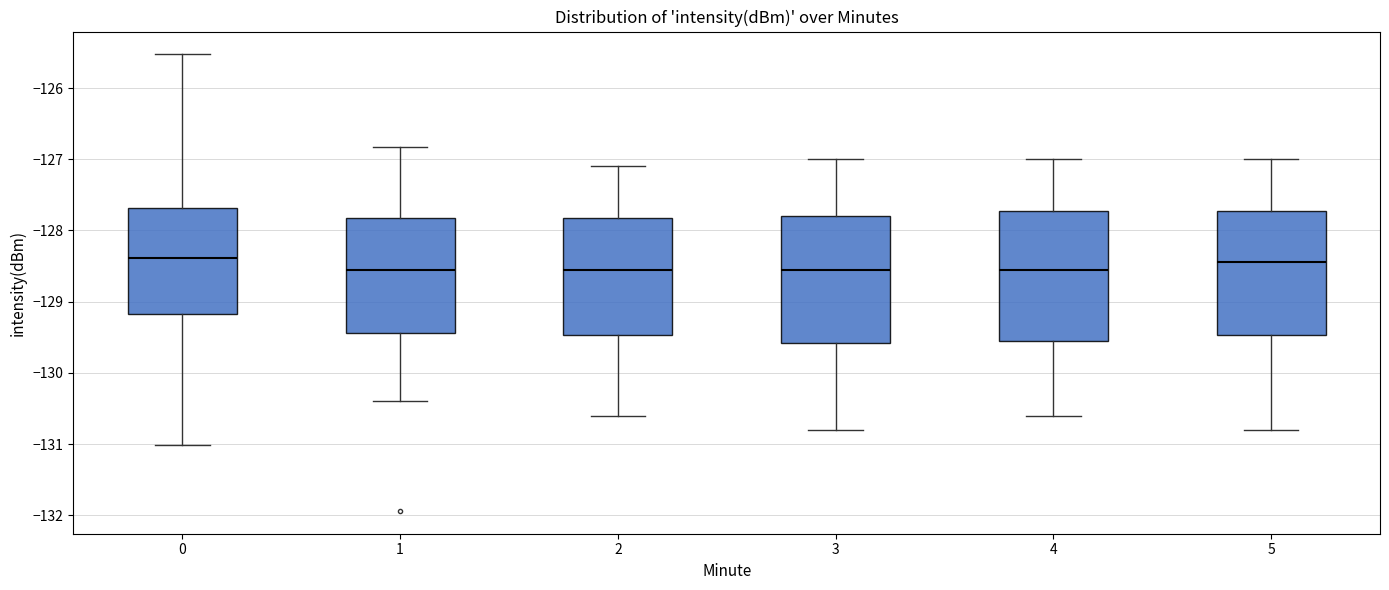

Reading left to right, transcribe this box plot: for each box, give where its median line is, the range the box spans, and where its two whiskers end, as read against the y-axis. The values are not printed on the chart, so give them approximately, as read against the axis.

0: median -128.4, box -129.2 to -127.7, whiskers -131.0 to -125.5
1: median -128.5, box -129.4 to -127.8, whiskers -130.4 to -126.8
2: median -128.5, box -129.5 to -127.8, whiskers -130.6 to -127.1
3: median -128.5, box -129.6 to -127.8, whiskers -130.8 to -127.0
4: median -128.5, box -129.5 to -127.7, whiskers -130.6 to -127.0
5: median -128.4, box -129.5 to -127.7, whiskers -130.8 to -127.0